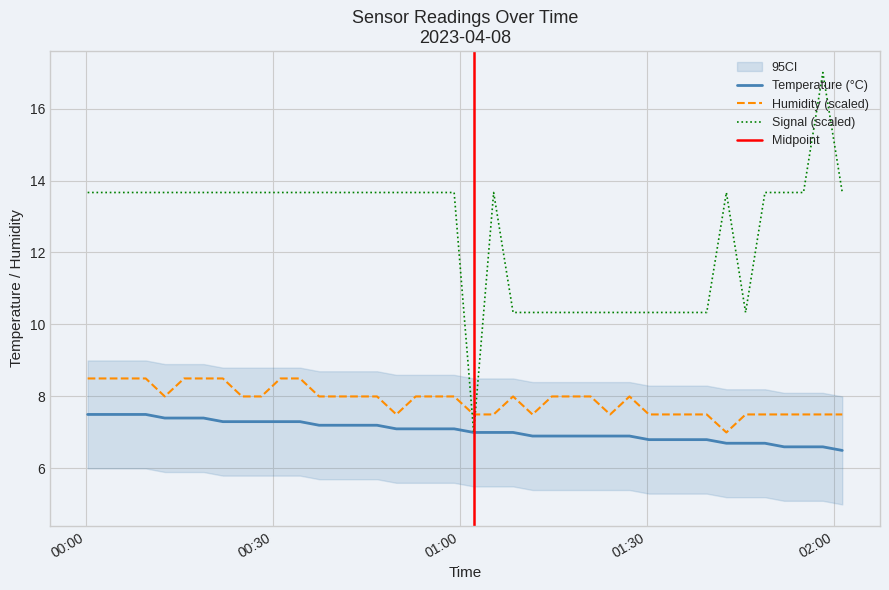

True or false: Humidity and Temp cross at least once.

False